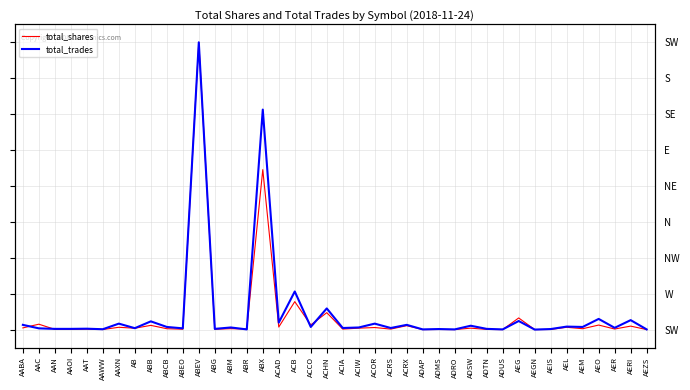

Rank the categories by total_trades value from lowest to highest.

AEGN, ABR, ADAP, ADRO, ADUS, AEZS, AAWW, ADMS, AEIS, AAN, AAOI, ABG, ADTN, AAT, AAC, ABEO, AB, ACIA, ACRS, AER, ABM, ACIW, ABCB, ACCO, AEM, AEL, ADSW, AABA, ACRX, AAXN, ACOR, ACAD, ABB, AEG, AERI, AEO, ACHN, ACB, ABX, ABEV